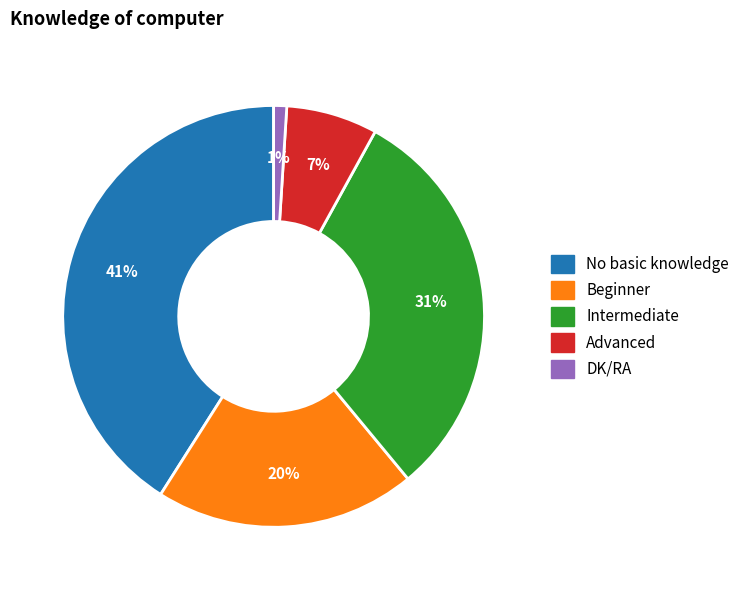

How many slices are in this pie chart?

5